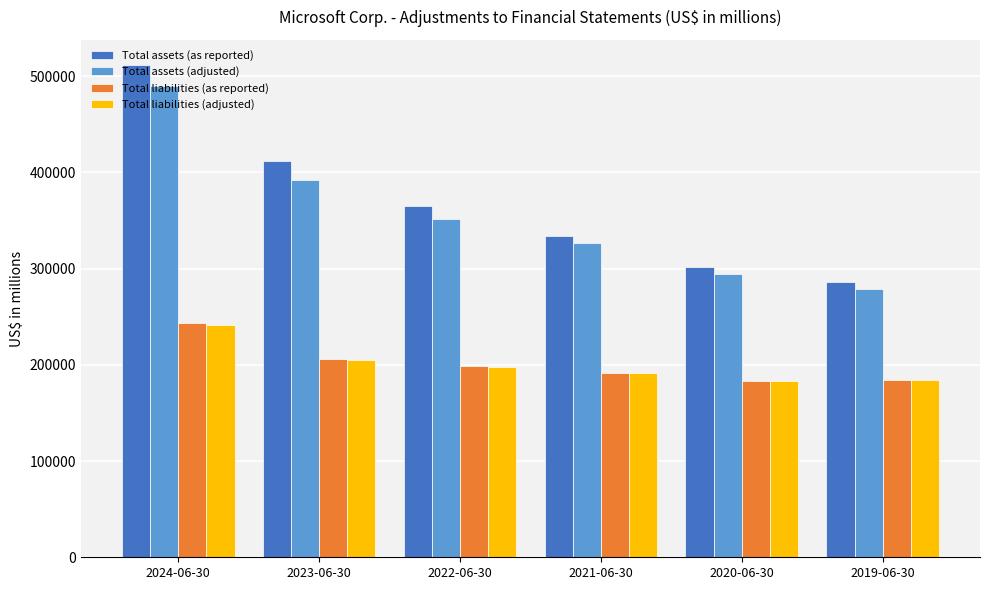

What is the sum of all Total assets (as reported) values?

2210625